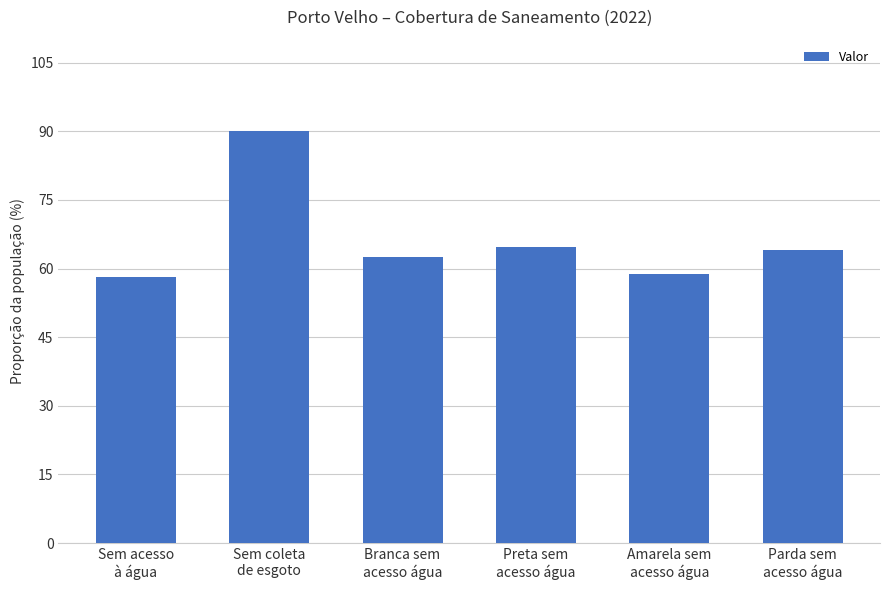

Are the bars horizontal?

No